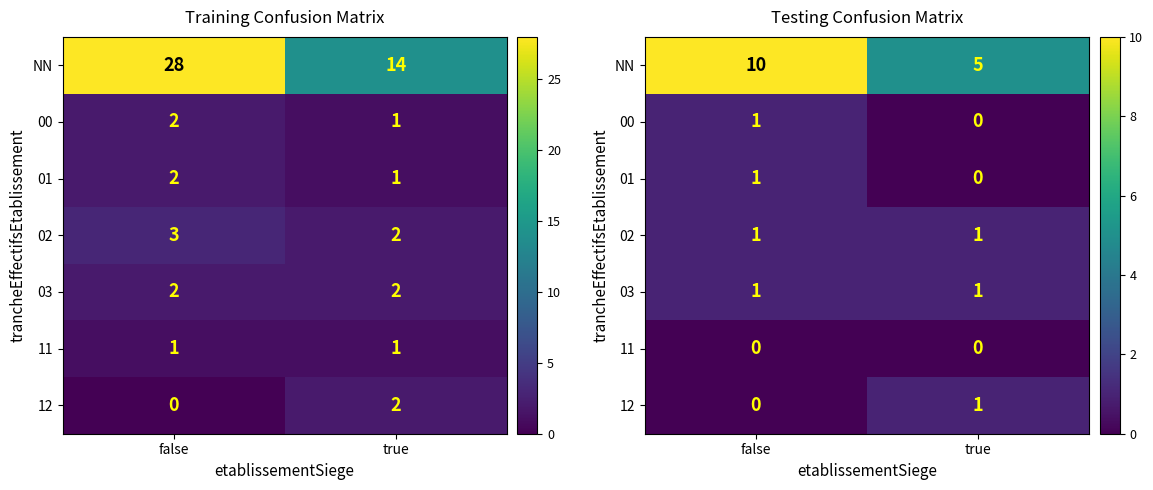

What is the total value across all series at false?

14